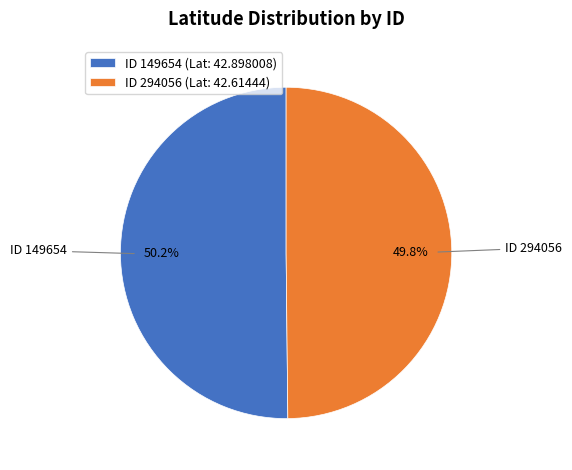

Approximately how many times larger is the value at ID 149654 compared to ID 294056?

1.0